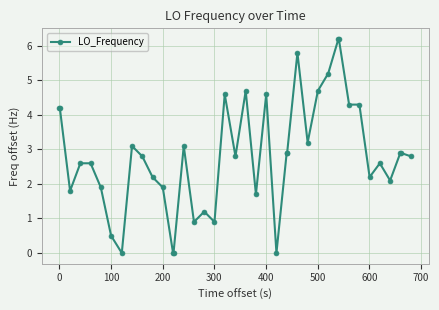

How many data points does each series have?

40